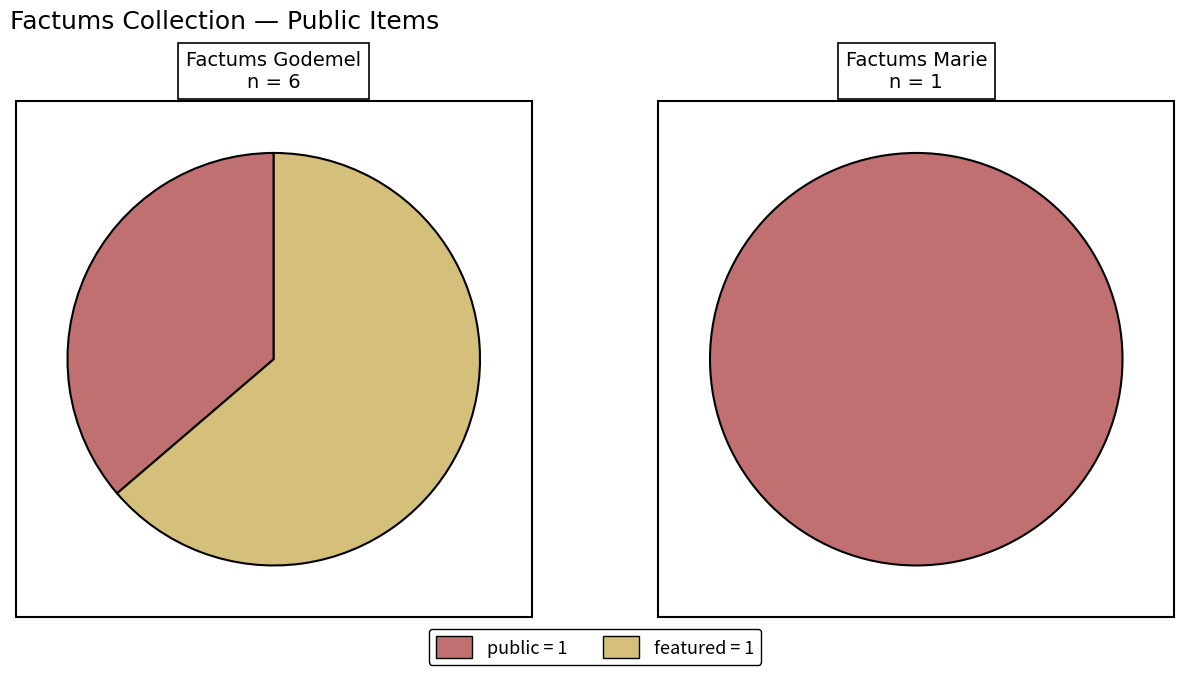

Rank the series by their maximum value, from lowest to highest.

featured, public